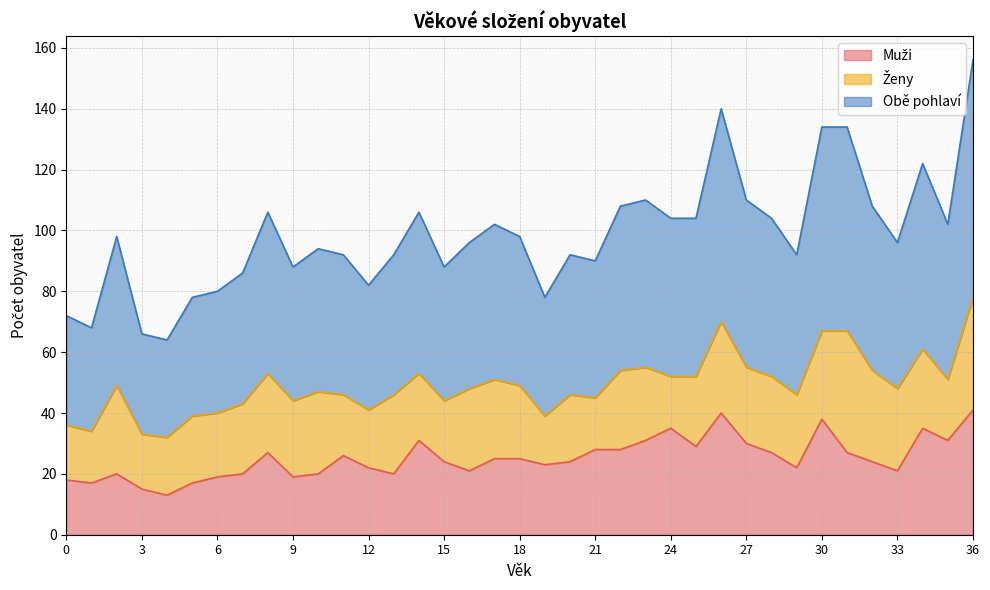

Count the number of categories in the chart.

37